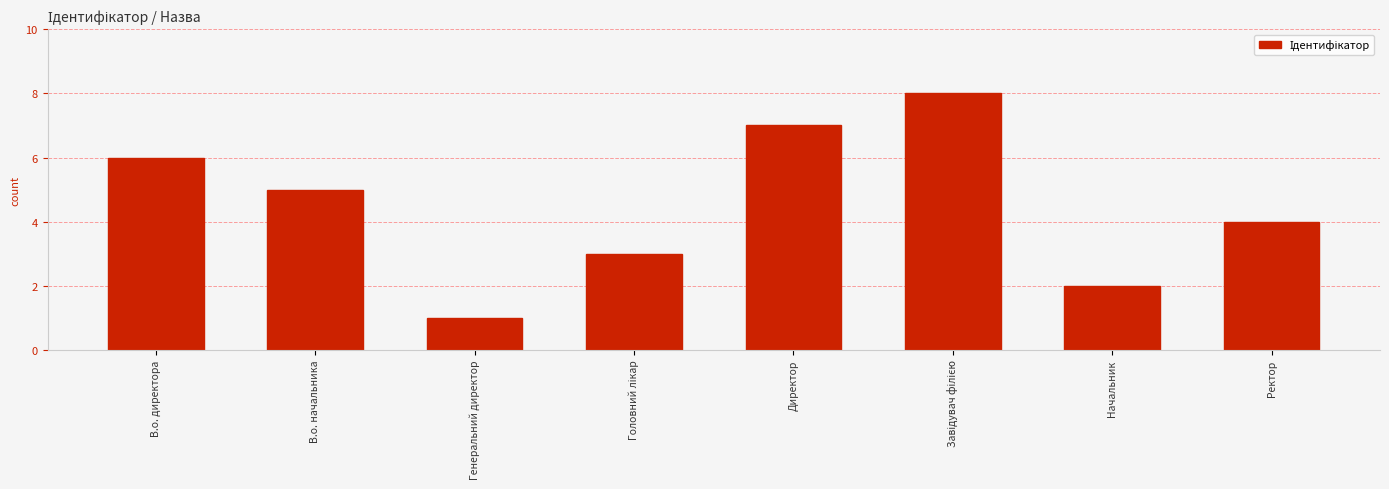

Reading right to left, extract all data points from this chart.

4	2	8	7	3	1	5	6